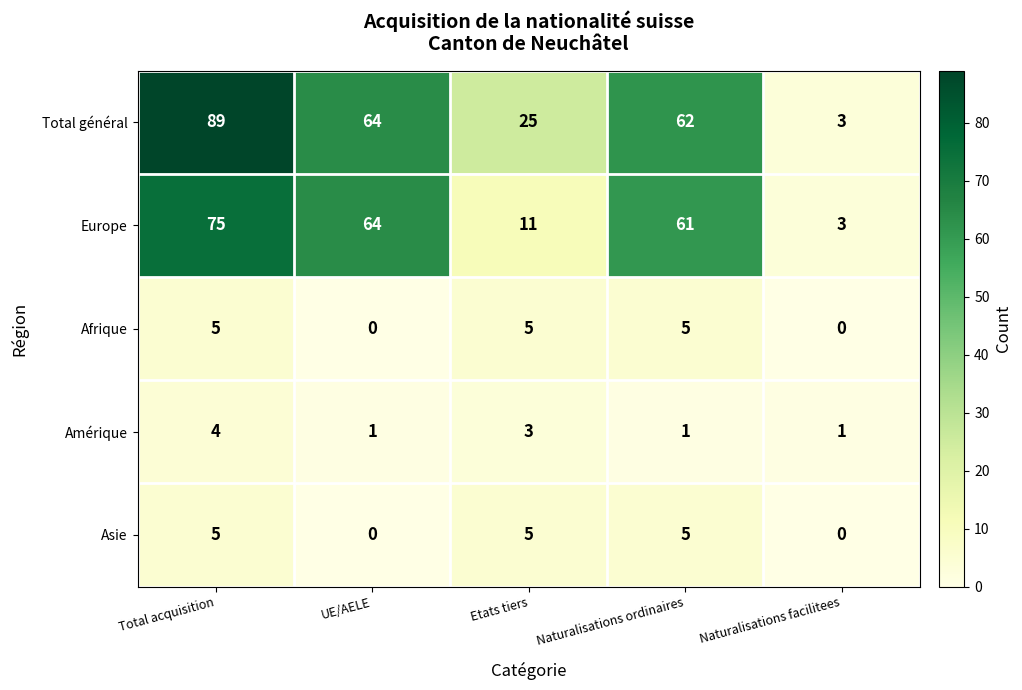

Is it true that Asie equals 5 at Naturalisations ordinaires?

True